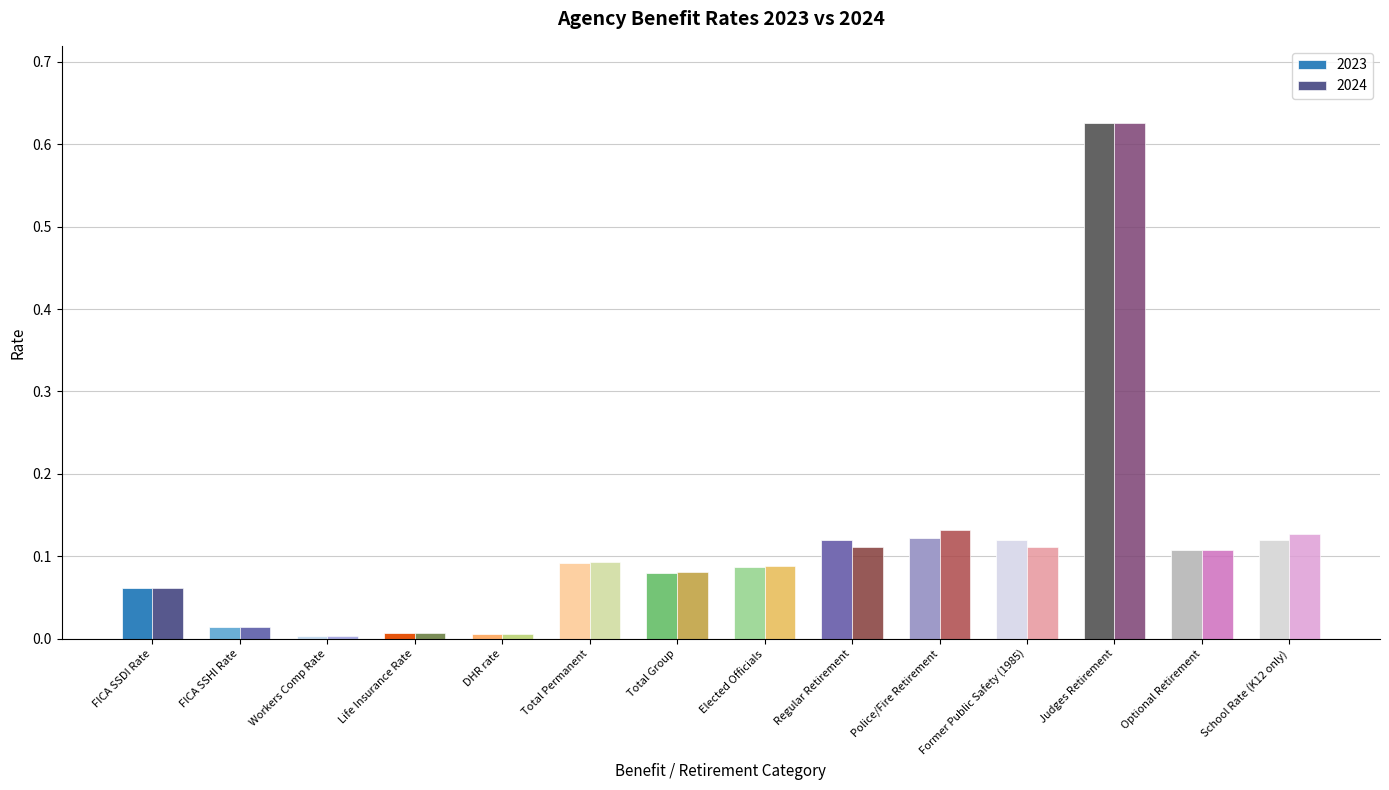

The 2024 series shows 0.1 at Total Group. True or false?

True